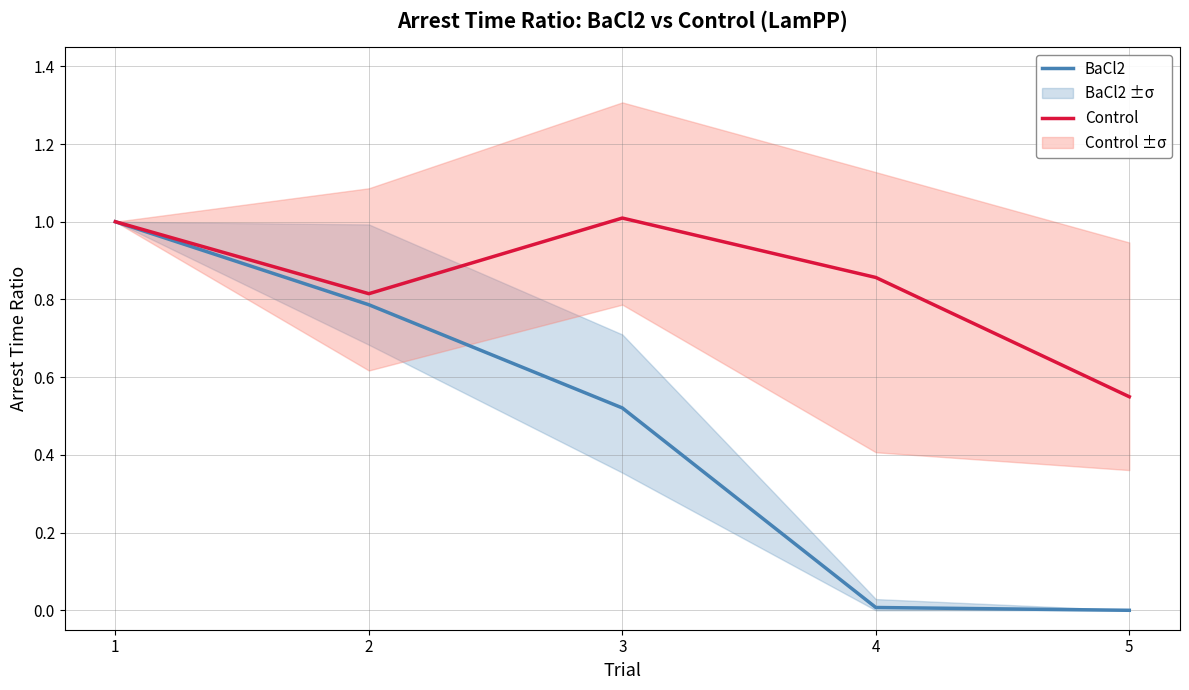

Which series has the largest range (max minus min)?

BaCl2